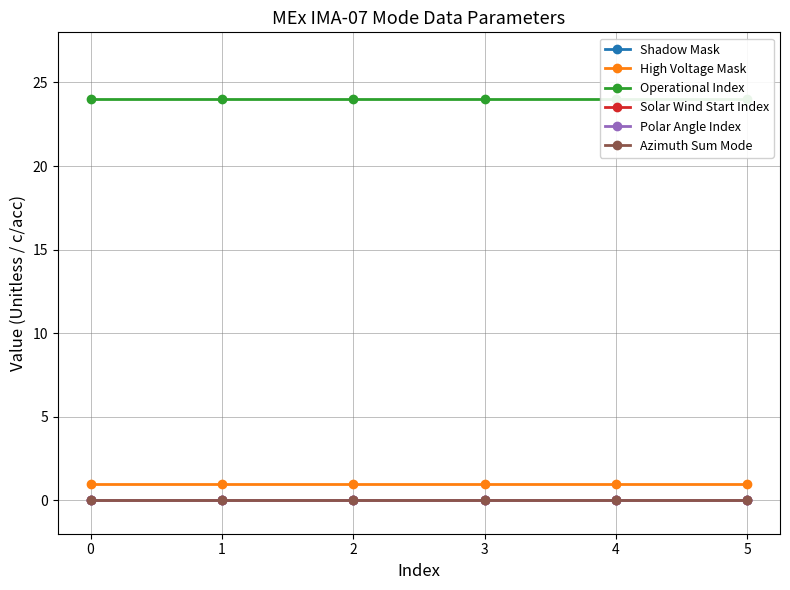

Between 0 and 2, which series saw the biggest shift?

Shadow Mask